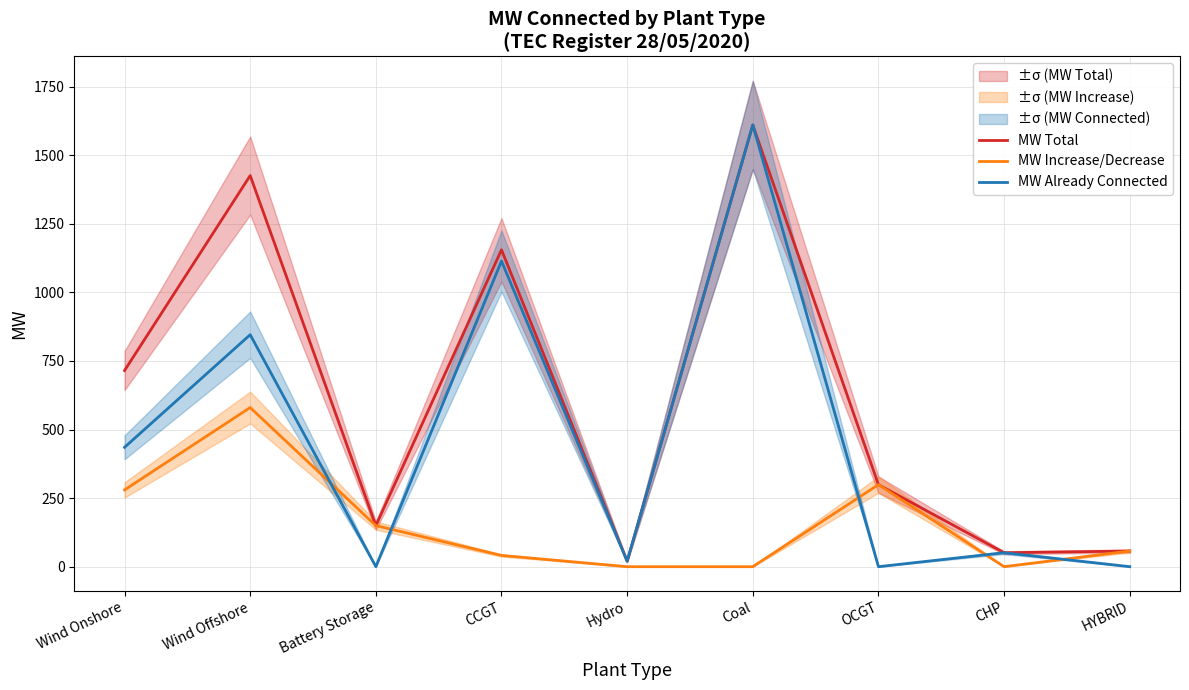

Reading left to right, what are all the values shown in this chart?

MW Total: 714.9	1425.5	149.7	1155.0	20.0	1610.0	299.0	50.9	57.0
MW Increase/Decrease: 279.8	580.0	149.7	41.0	0.0	0.0	299.0	0.0	57.0
MW Already Connected: 435.1	845.5	0.0	1114.0	20.0	1610.0	0.0	50.9	0.0